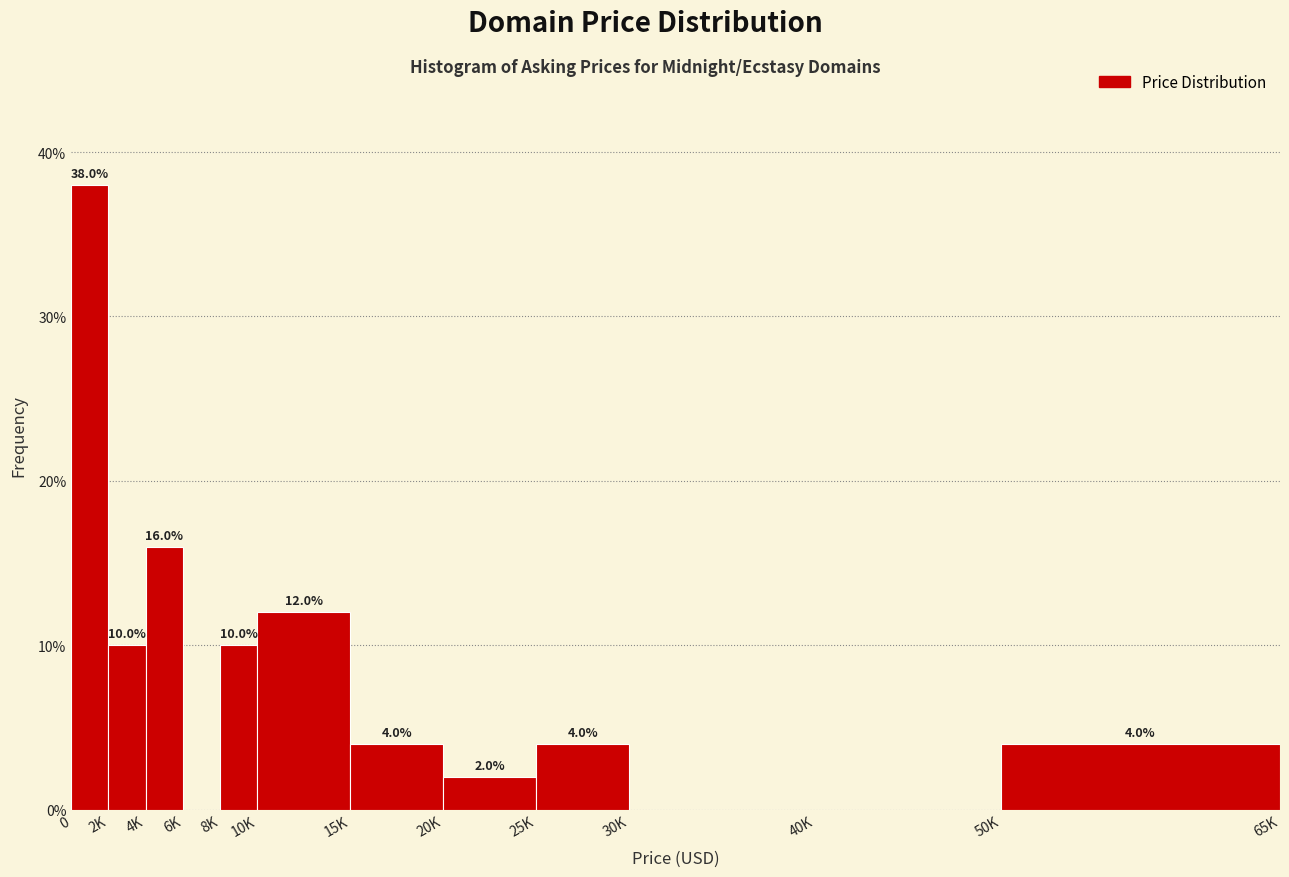

Reading right to left, list all the values displayed in this chart.

50K=4	40K=0	30K=0	25K=4	20K=2	15K=4	10K=12	8K=10	6K=0	4K=16	2K=10	0=38